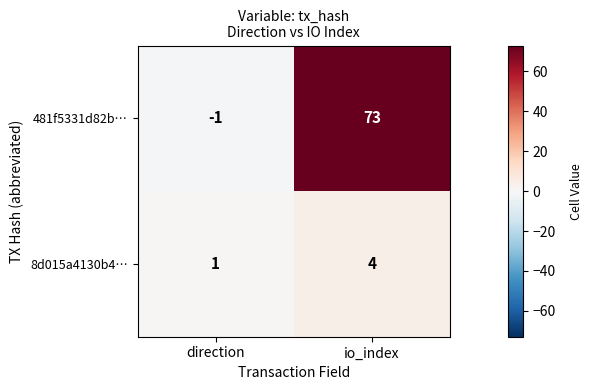

At how many categories does at least one series exceed 34?

1